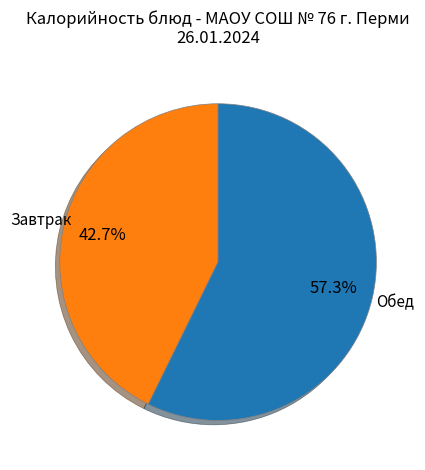

Do Обед and Завтрак together represent more than half of the pie?

Yes